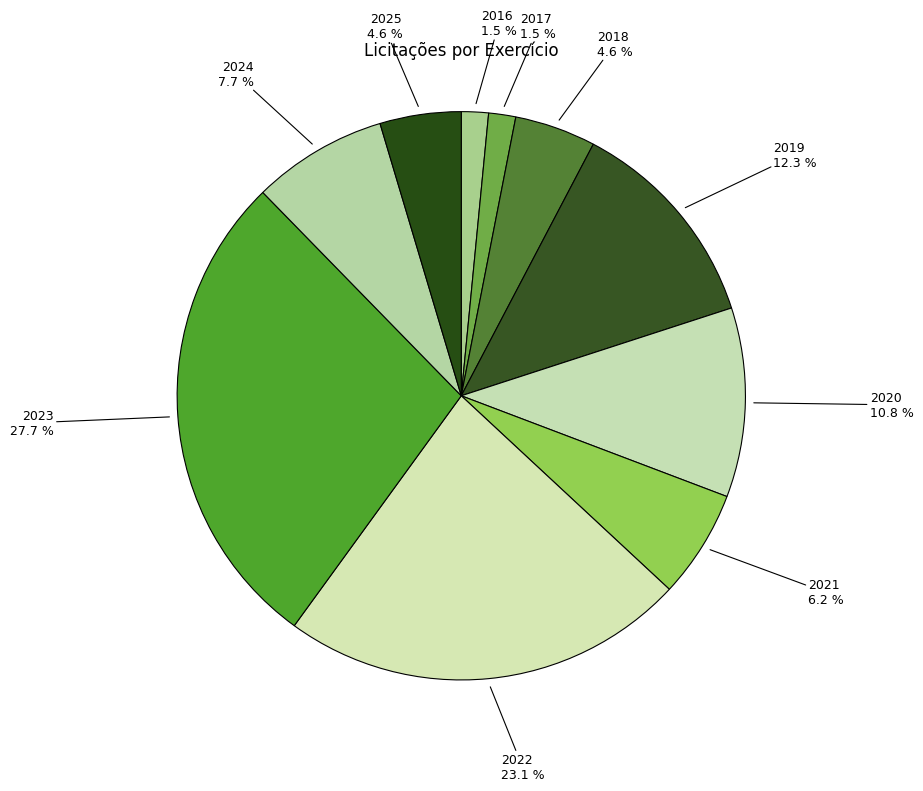

How many slices are in this pie chart?

10